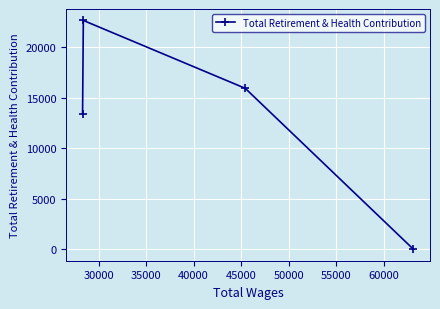

What is the maximum value shown in the chart?

22653